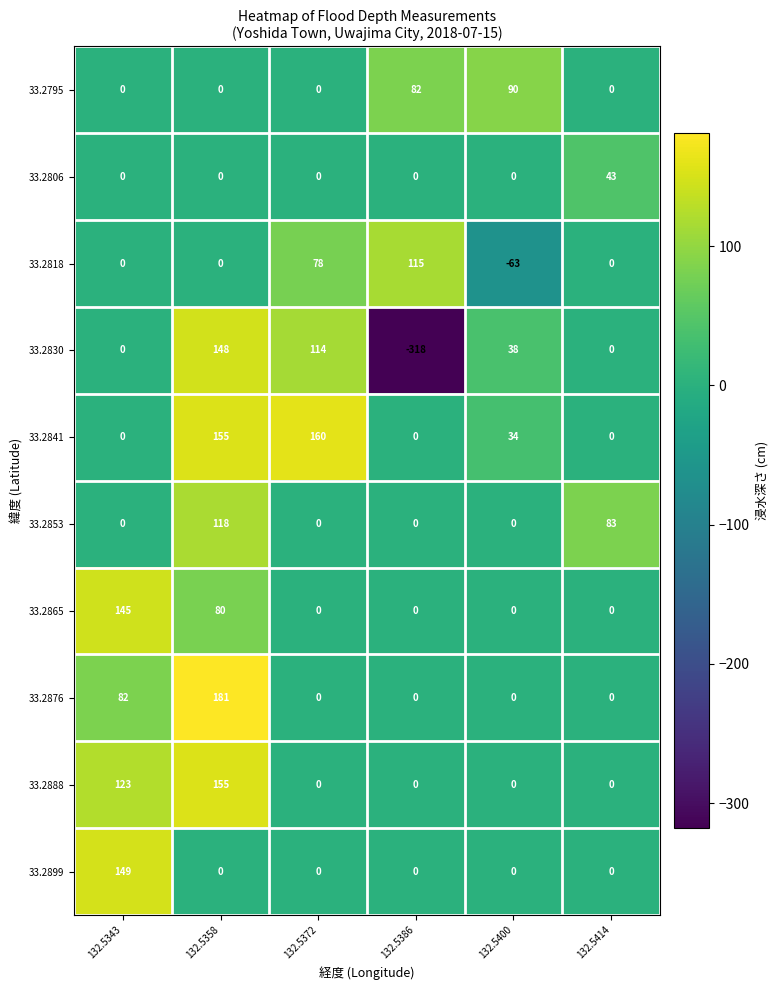

Which series has the largest total across all categories?

33.2841